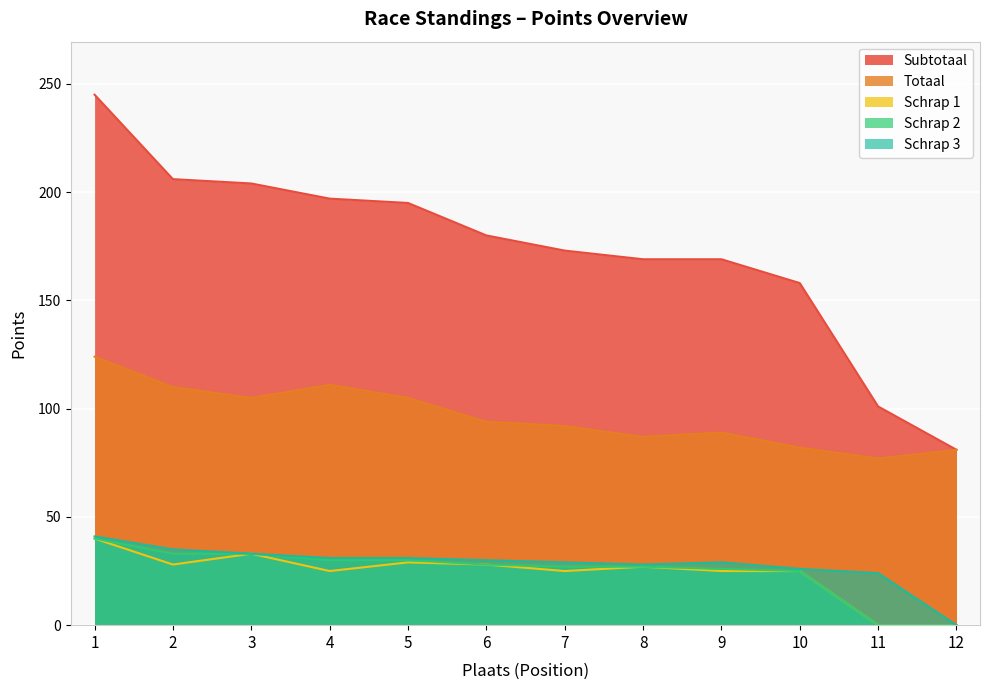

Between 3 and 12, which series saw the biggest shift?

Subtotaal